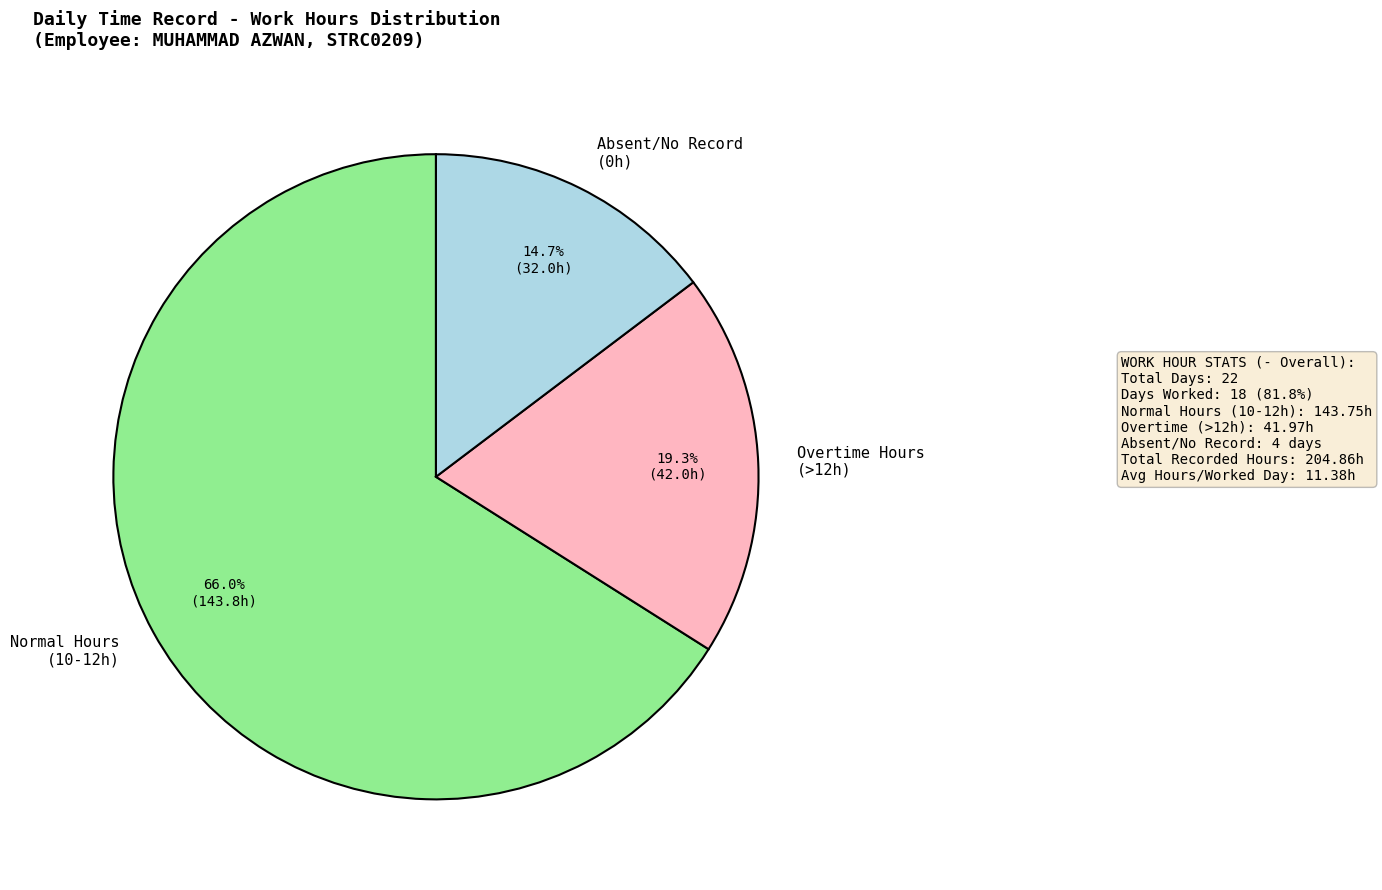

Between Normal Hours (10-12h) and Absent/No Record (0h), which is larger?

Normal Hours (10-12h)